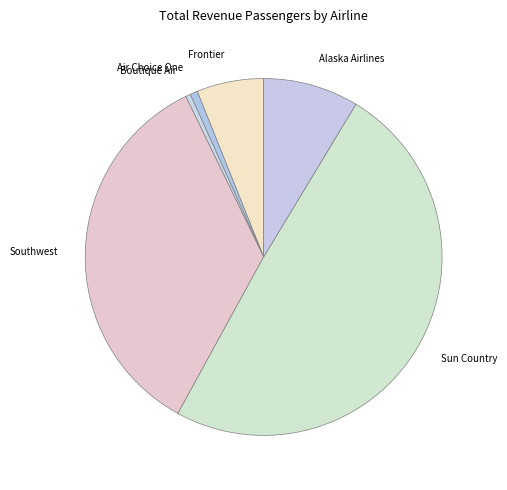

Does Air Choice One represent more than half of the total?

No